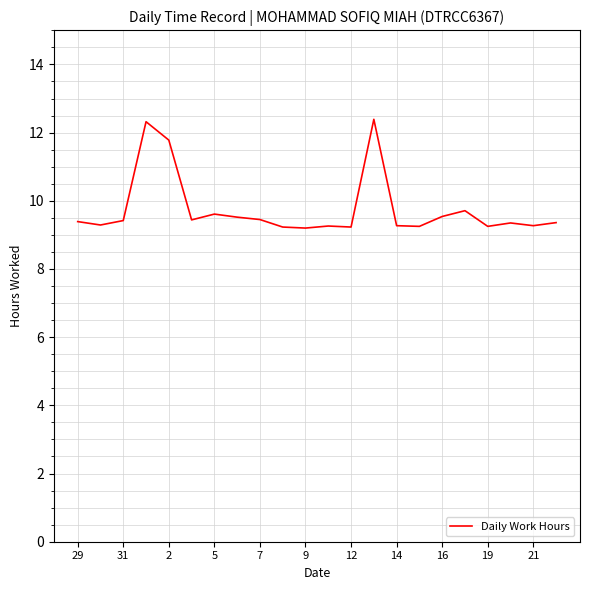

How many lines are shown in the chart?

1